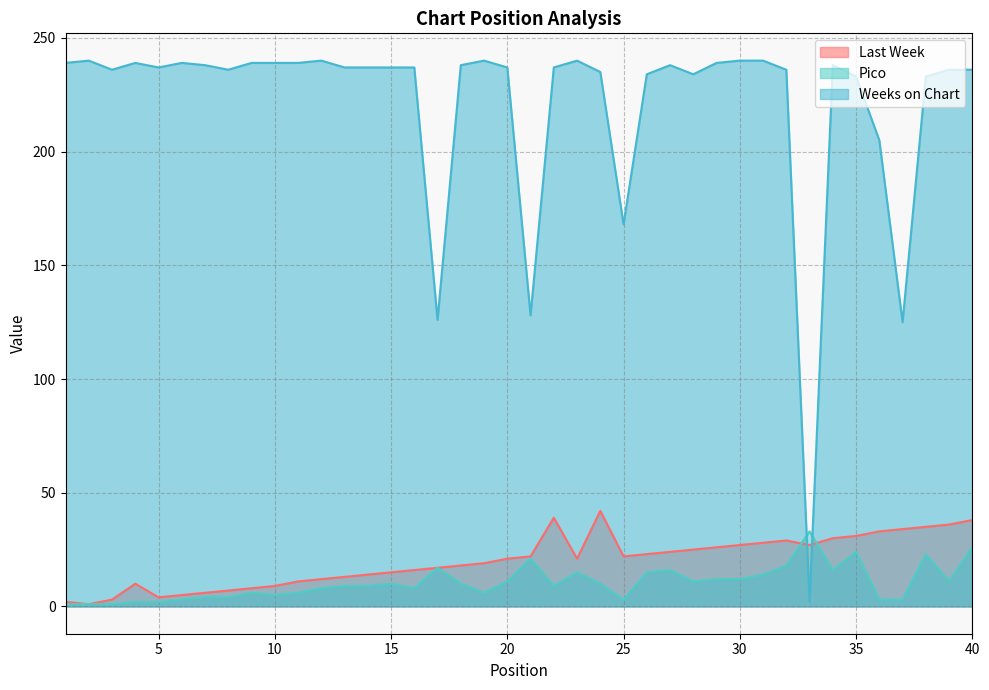

Where do Last Week and Weeks on Chart first cross each other?

32 and 33